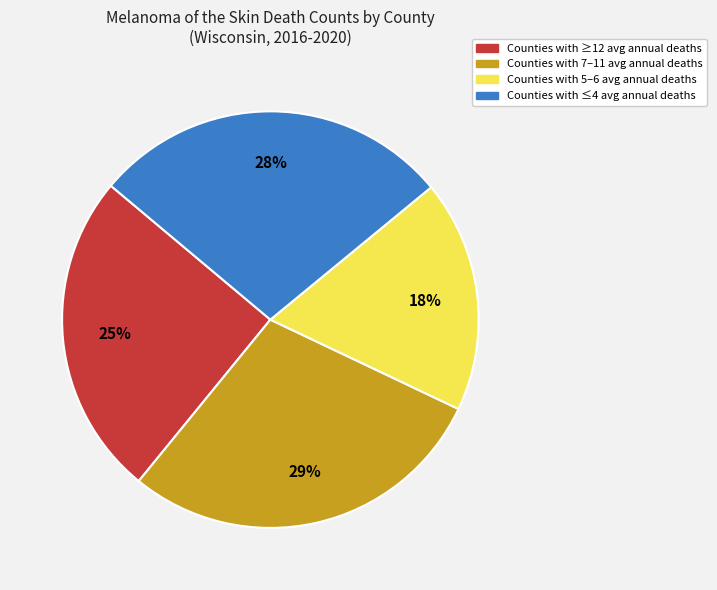

To the nearest percent, what percentage of the pie is Counties with 7–11 avg annual deaths?

29%